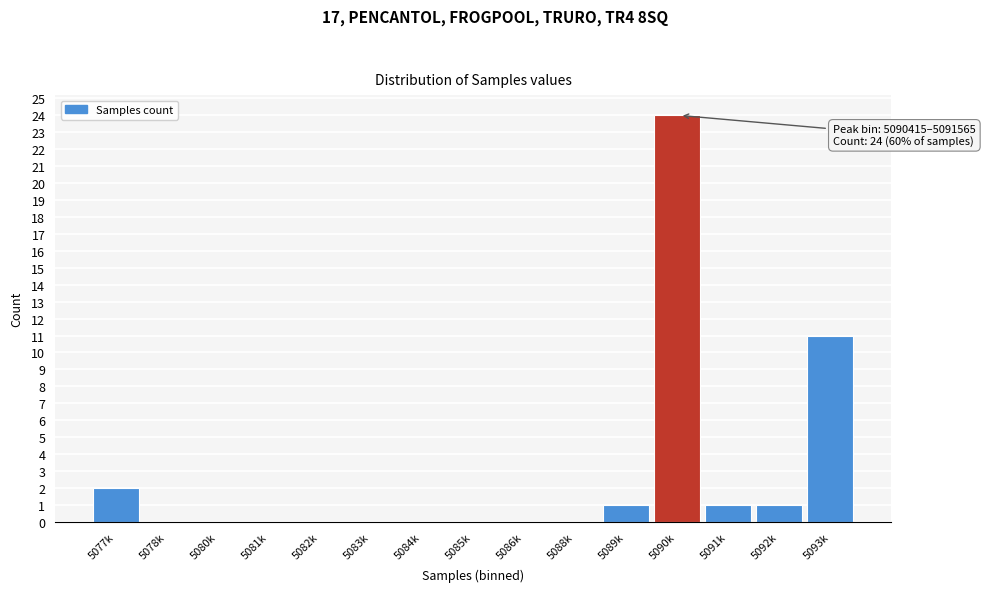

Reading right to left, extract all data points from this chart.

5093k=11	5092k=1	5091k=1	5090k=24	5089k=1	5088k=0	5086k=0	5085k=0	5084k=0	5083k=0	5082k=0	5081k=0	5080k=0	5078k=0	5077k=2